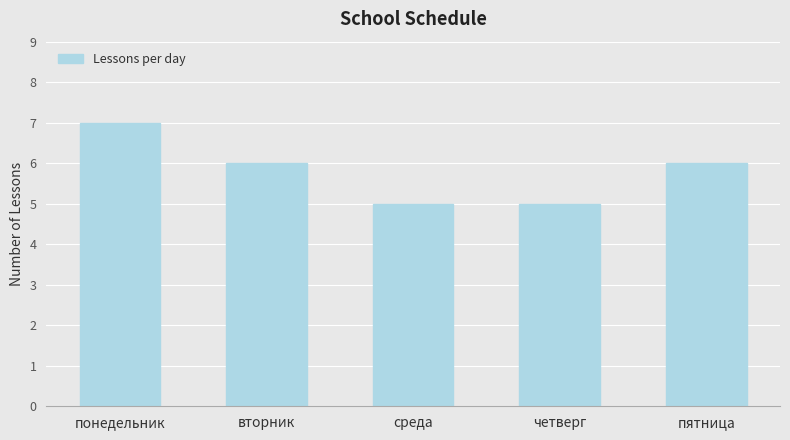

Reading left to right, extract all data points from this chart.

понедельник=7	вторник=6	среда=5	четверг=5	пятница=6